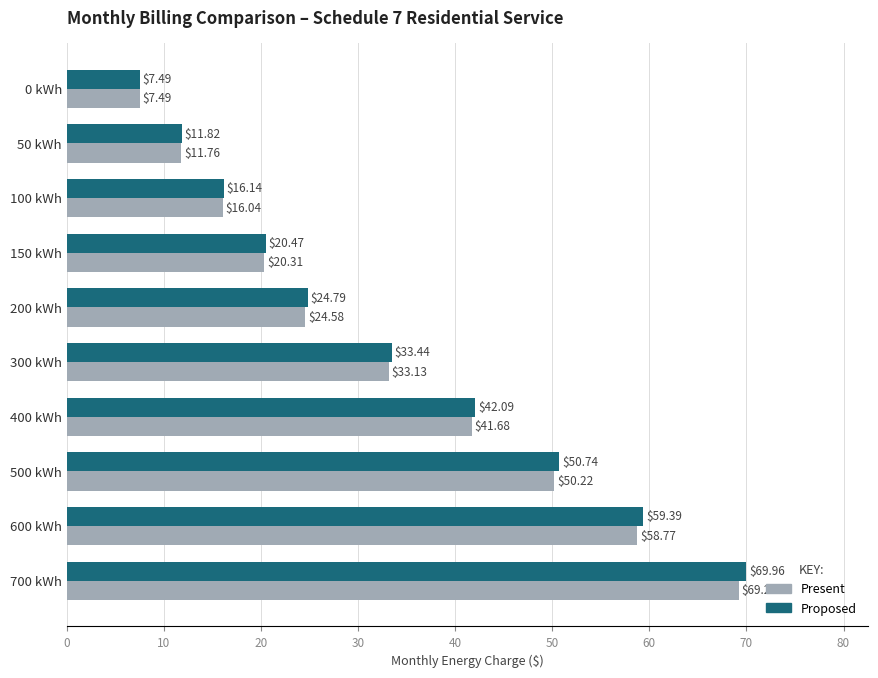

Rank the series by their average value, from lowest to highest.

Present, Proposed